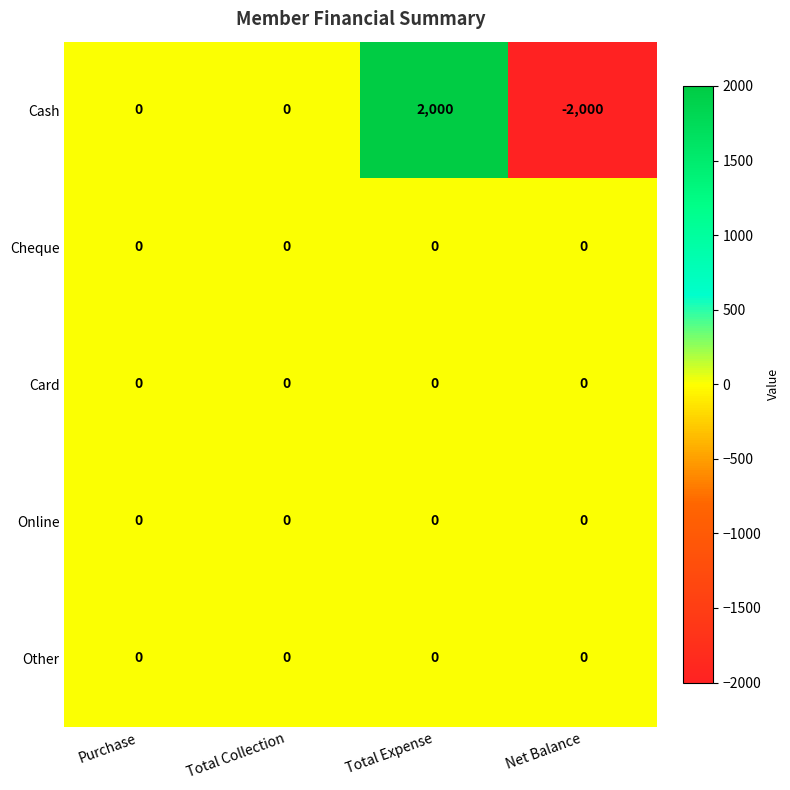

What is the total value across all series at Total Expense?

2000